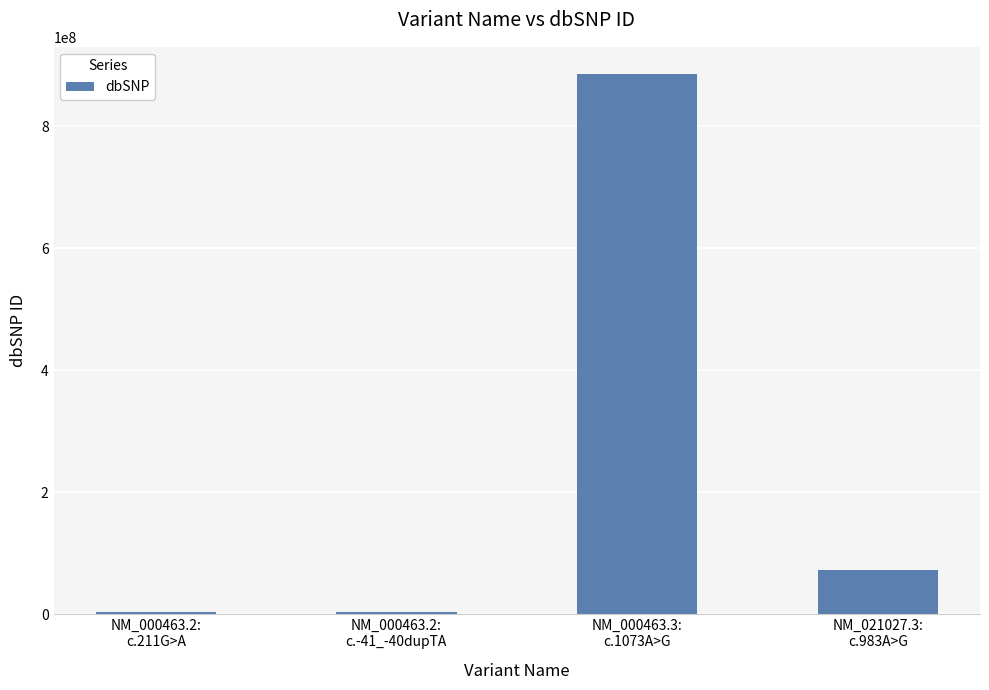

What is the difference between the second highest and minimum values?

69486604